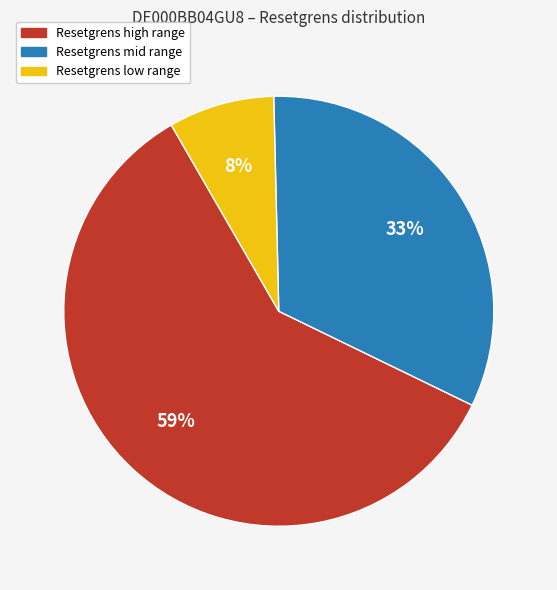

What is the smallest slice in the pie chart?

Resetgrens low range